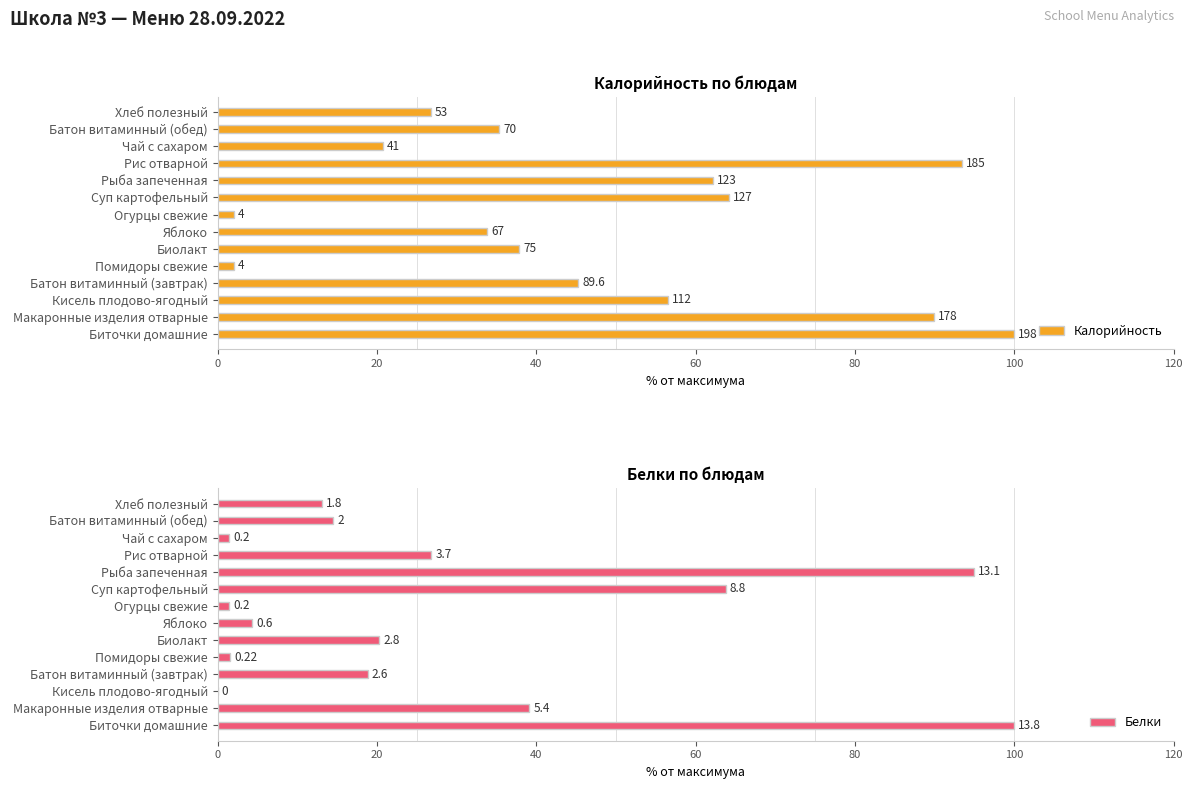

What is the greatest value displayed?

100.0